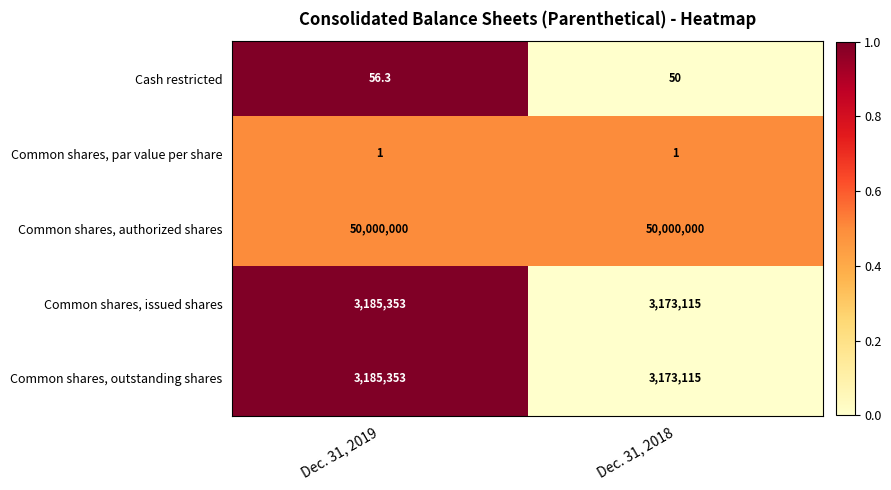

Count the number of categories in the chart.

2